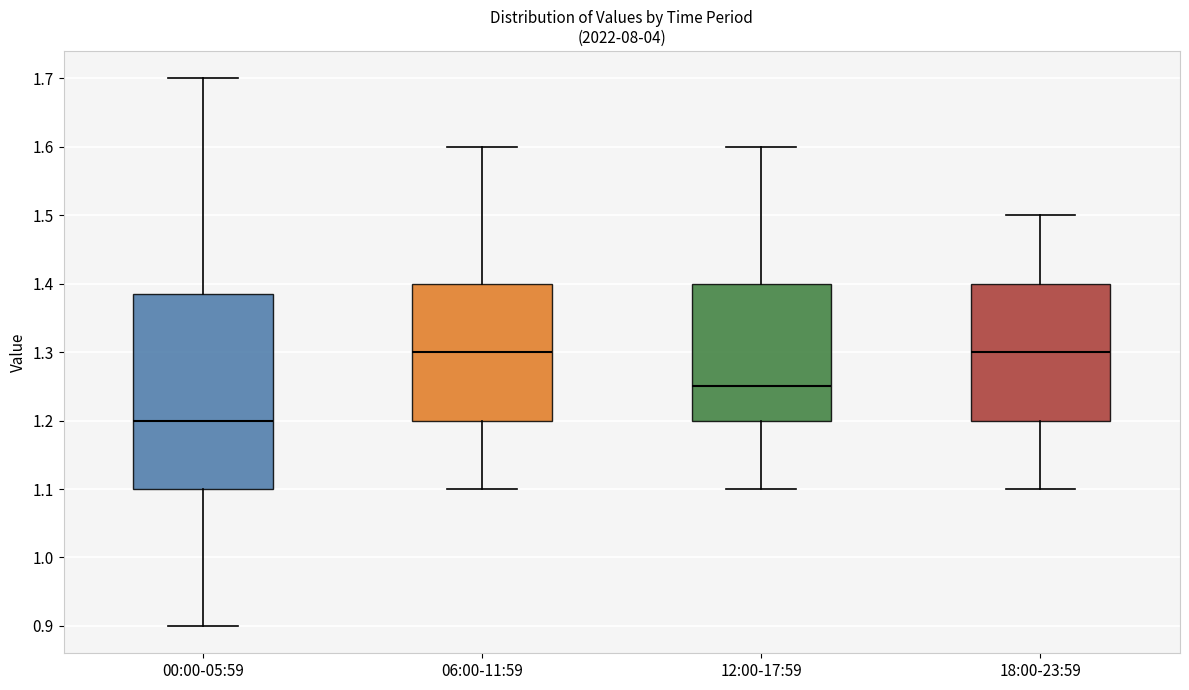

Which box has the lowest median line?

00:00-05:59